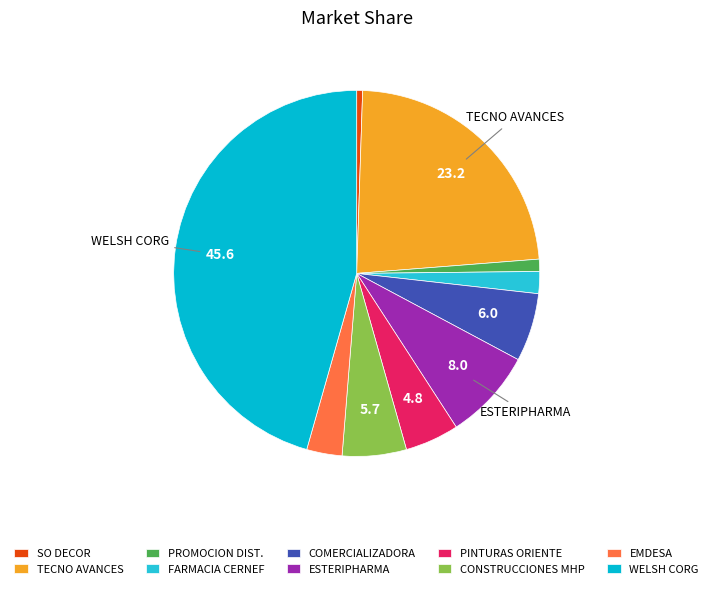

Count the number of slices in the pie.

10